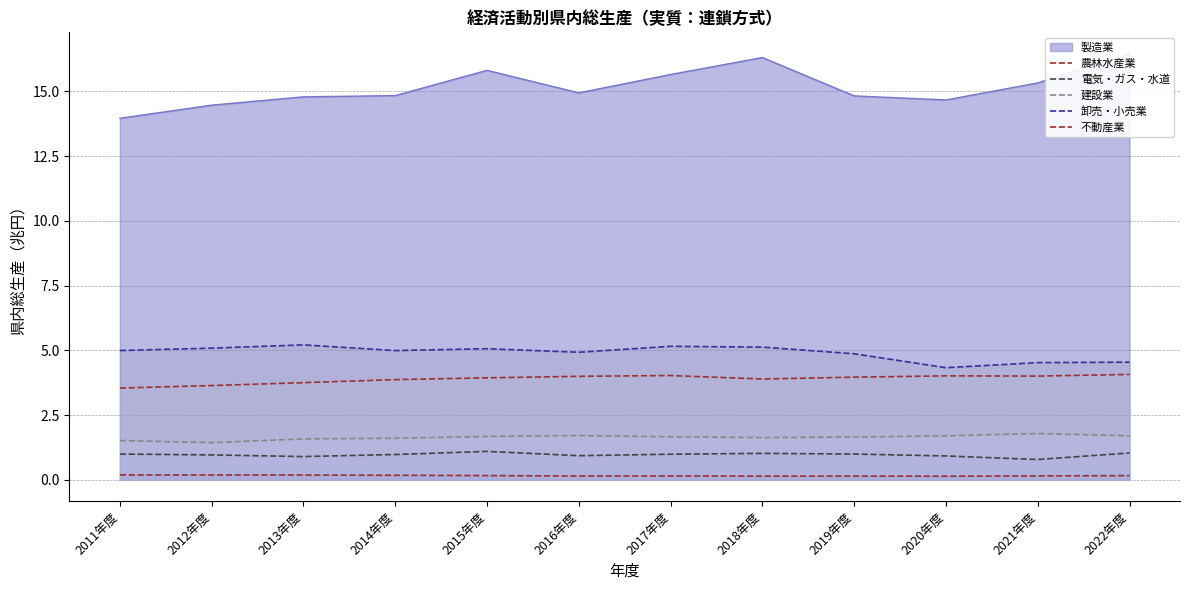

Between 2016年度 and 2020年度, which series saw the biggest shift?

卸売・小売業